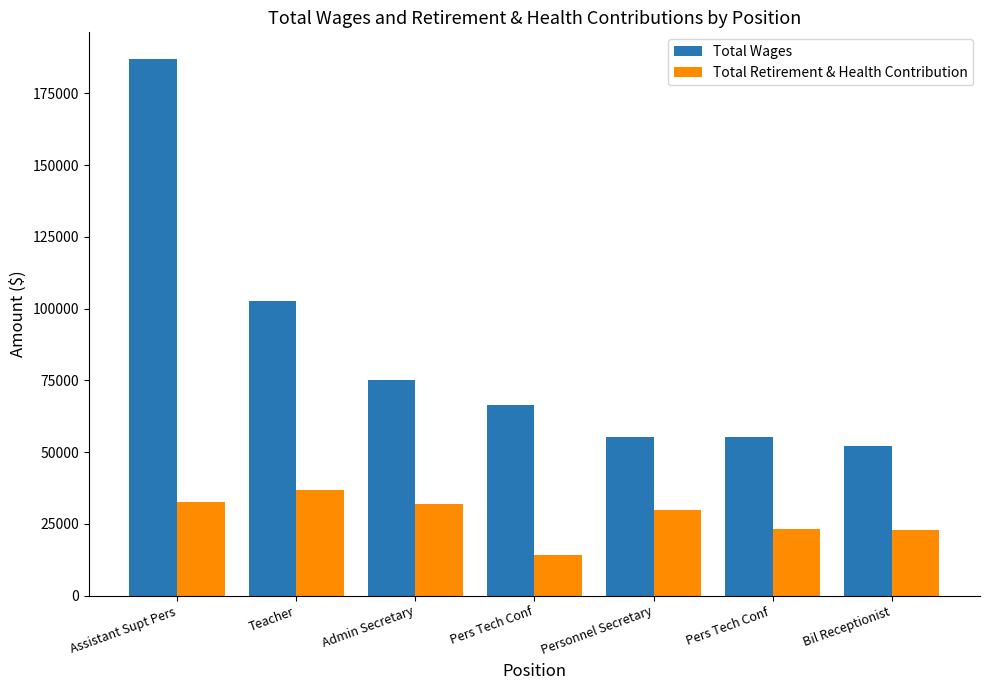

The Total Wages series shows 82113 at Pers Tech Conf . True or false?

False